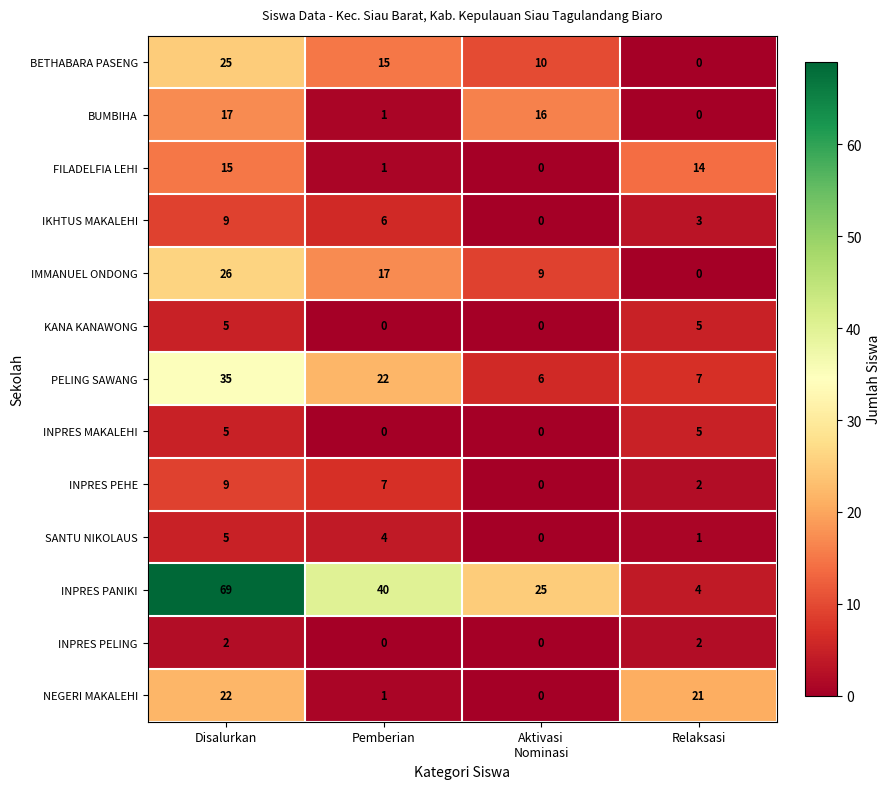

What is the approximate value of KANA KANAWONG at Relaksasi?

5